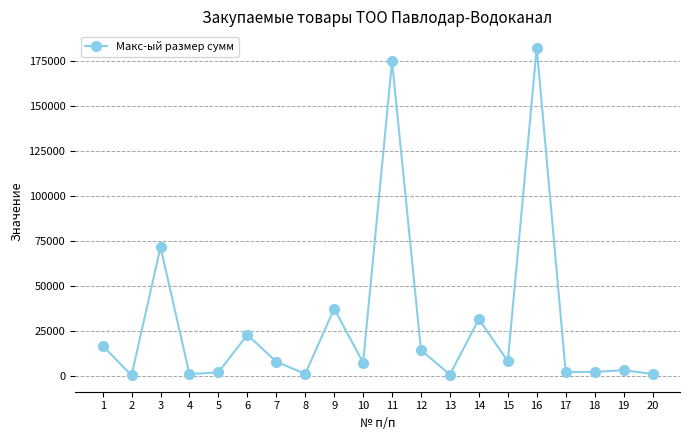

What is the smallest value displayed?

258.7